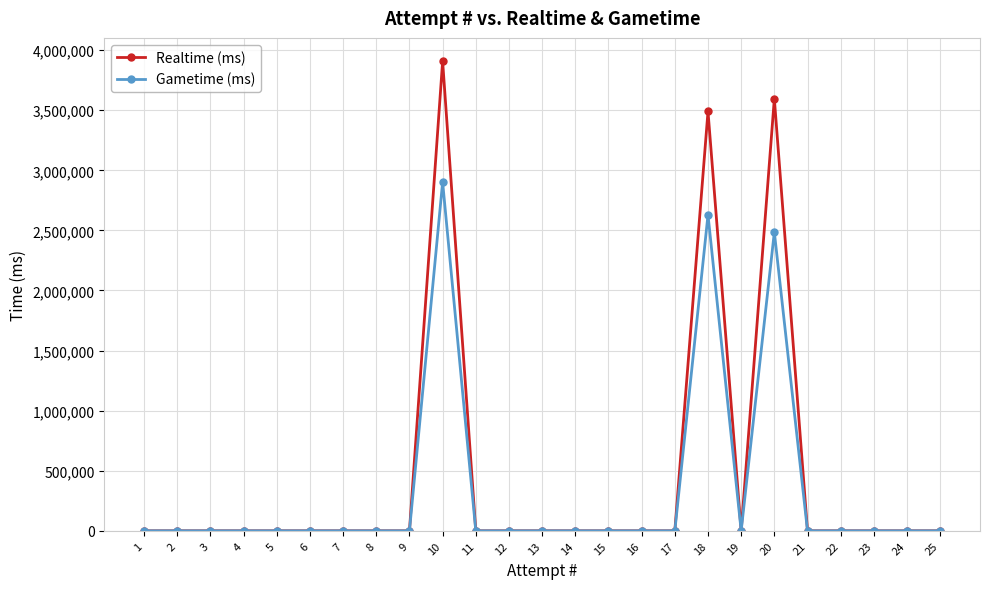

True or false: Gametime (ms) and Realtime (ms) intersect in this chart.

False